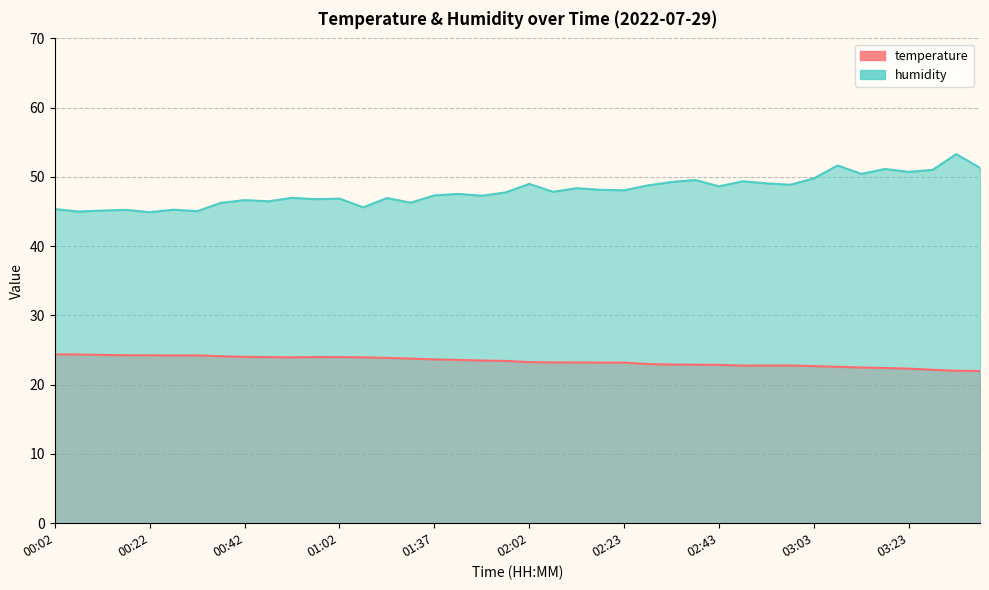

At which label does temperature reach its minimum?

03:38